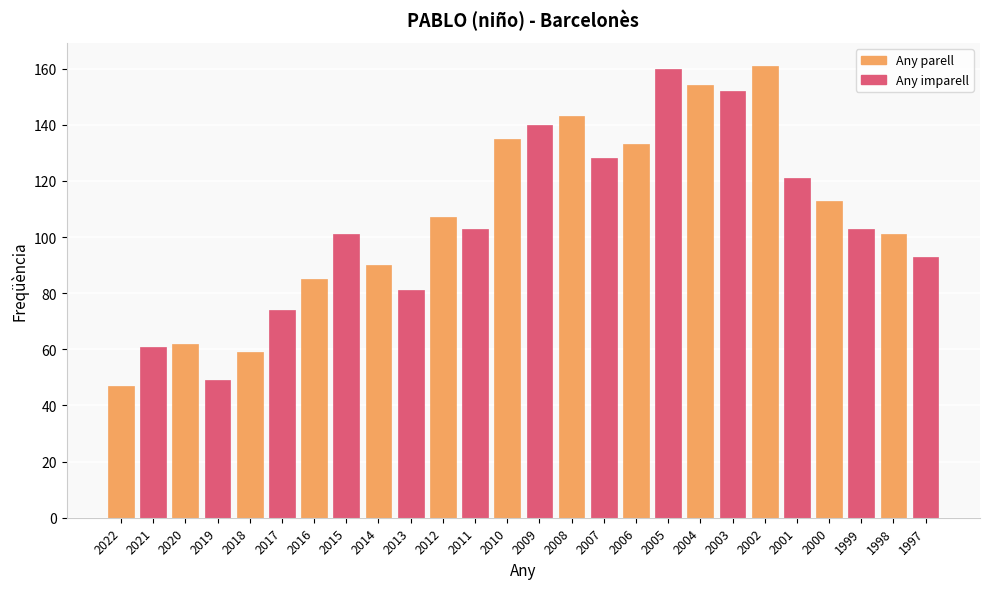

Are the bars grouped side by side (vs. stacked)?

No